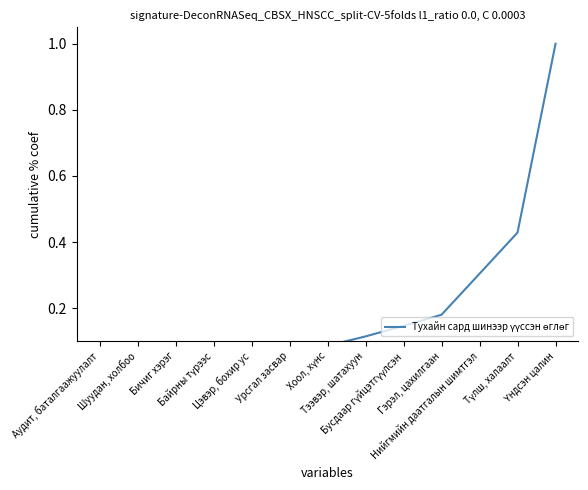

List the labels in order of value, largest first.

Үндсэн цалин, Түлш, халаалт, Нийгмийн даатгалын шимтгэл, Гэрэл, цахилгаан, Бусдаар гүйцэтгүүлсэн, Тээвэр, шатахуун, Хоол, хүнс, Урсгал засвар, Цэвэр, бохир ус, Байрны түрээс, Бичиг хэрэг, Шуудан, холбоо, Аудит, баталгаажуулалт